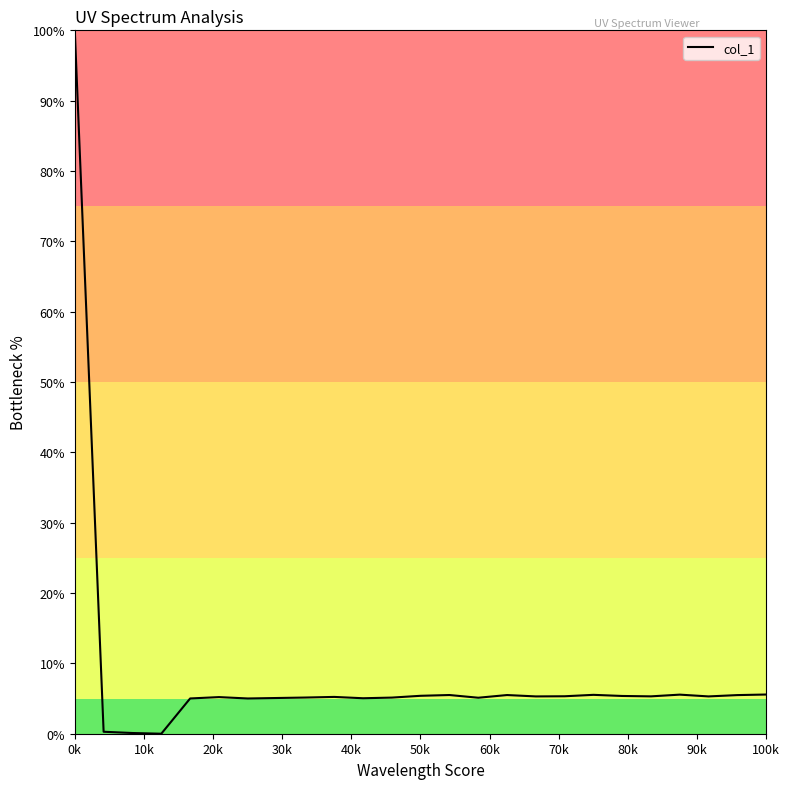

What is the difference between the maximum and minimum values?

100.0